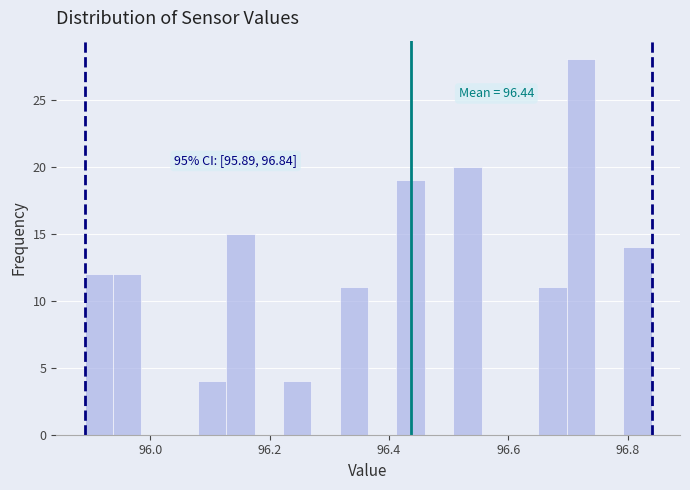

Around what value on the x-axis is the tallest bar? Give the approximate position of its centre, as read against the axis.

96.72